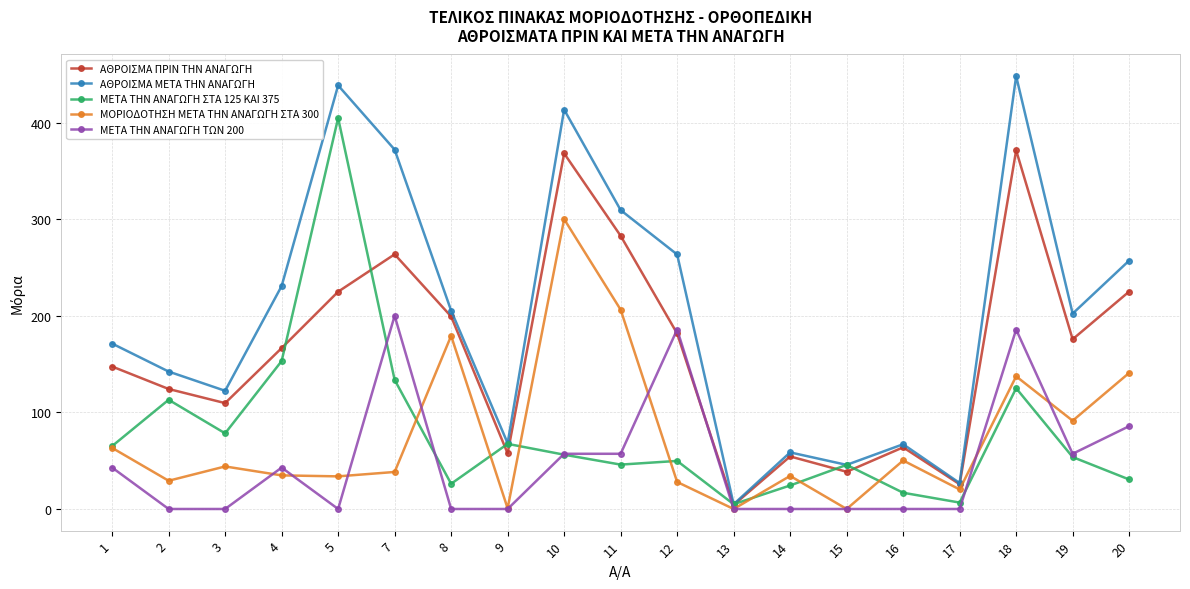

At which category is the sum across all series the highest?

18